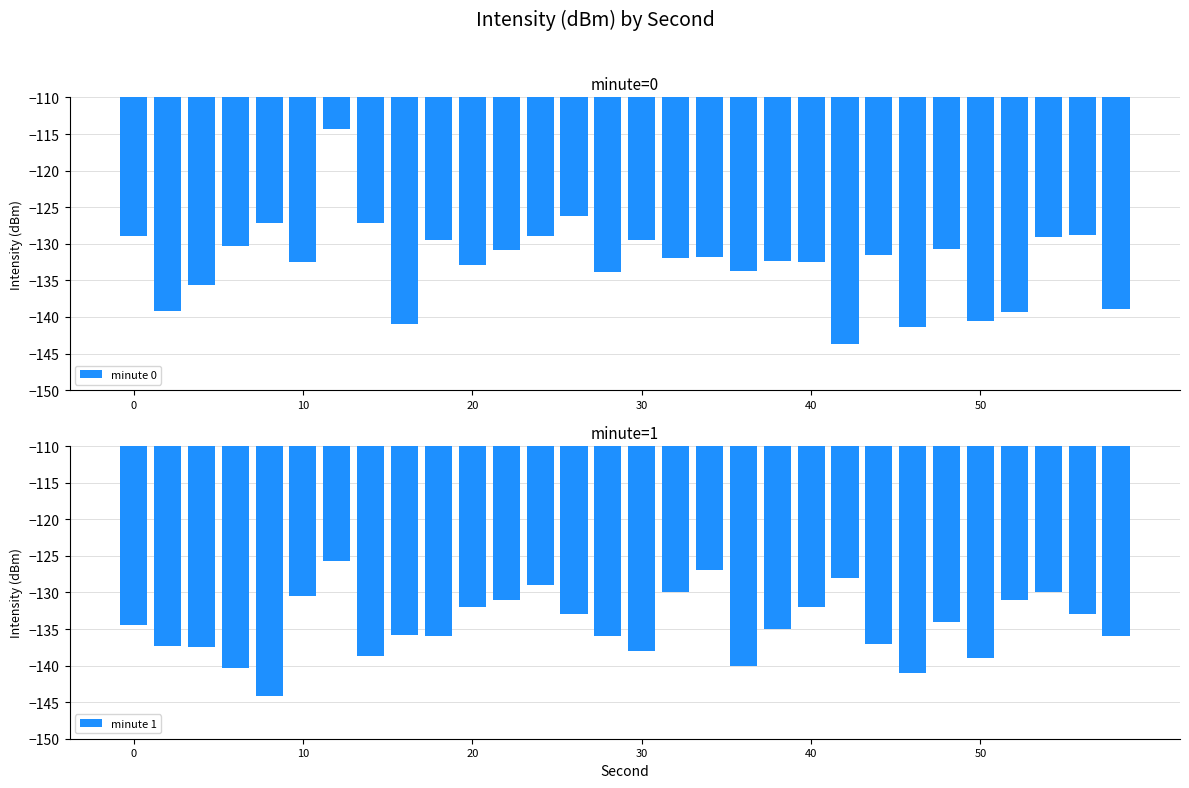

What is the value of the minute 1 bar at the 10th from the left?

-135.9